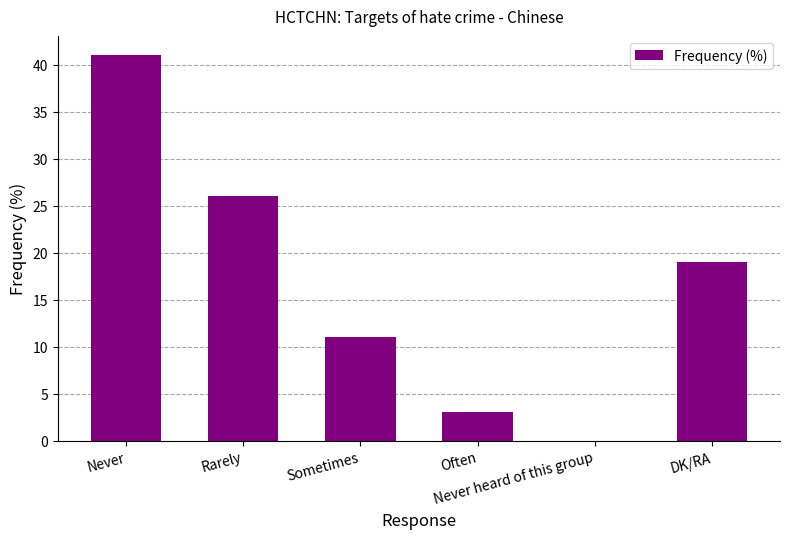

What is the sum of all values?

100